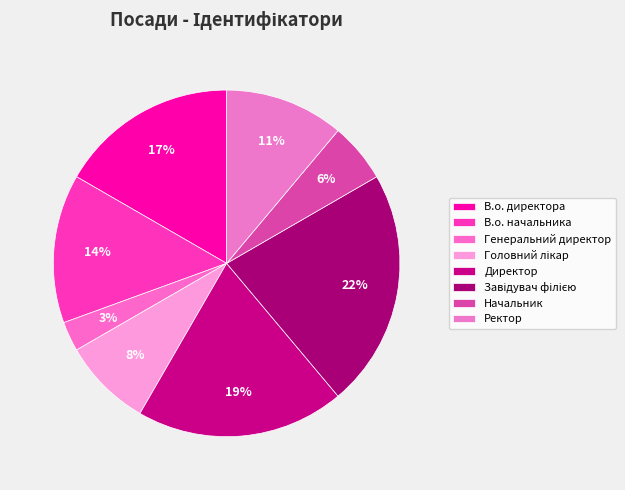

How many slices are in this pie chart?

8